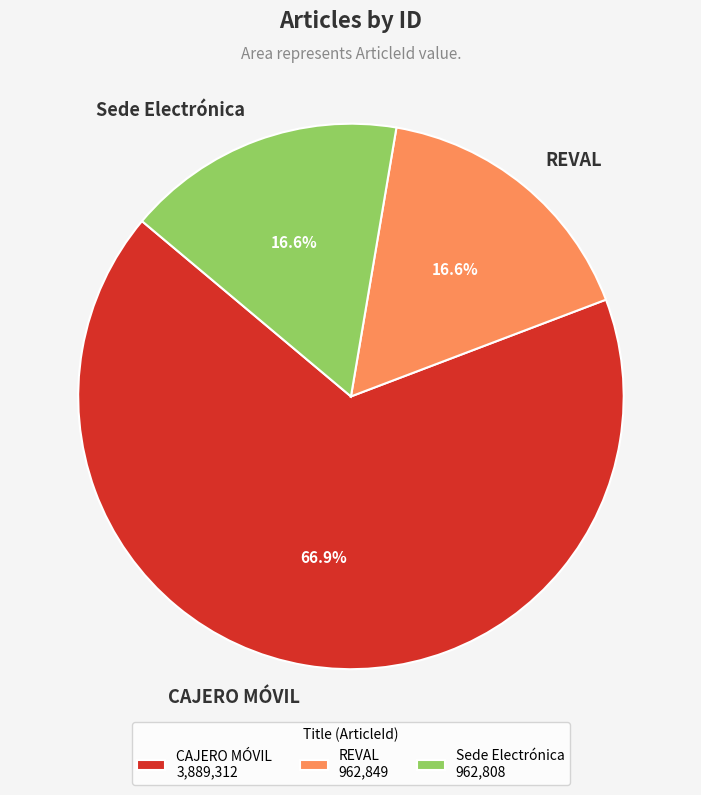

Does CAJERO MÓVIL account for over 50% of the chart?

Yes